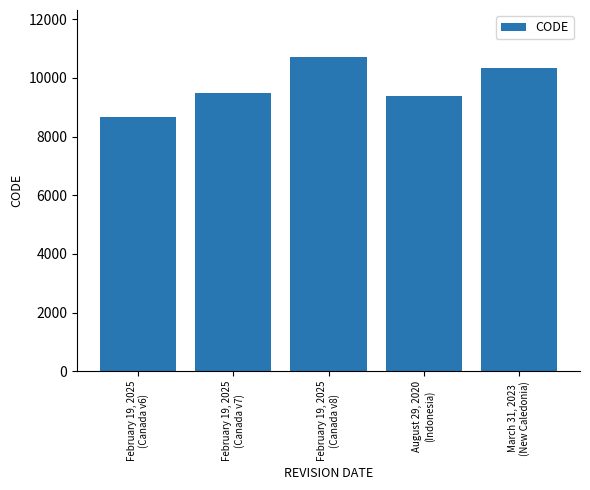

At which category does the chart reach its peak across all series?

February 19, 2025
(Canada v8)